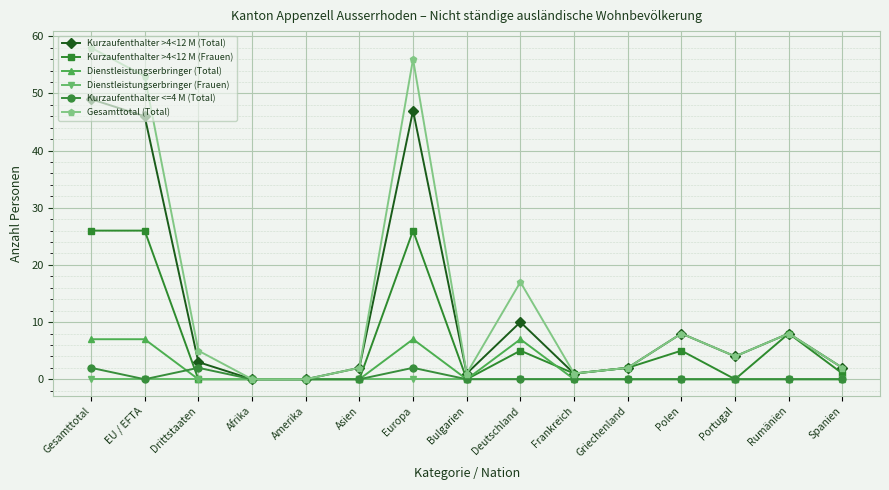

What is the label of the 9th point from the left?

Deutschland